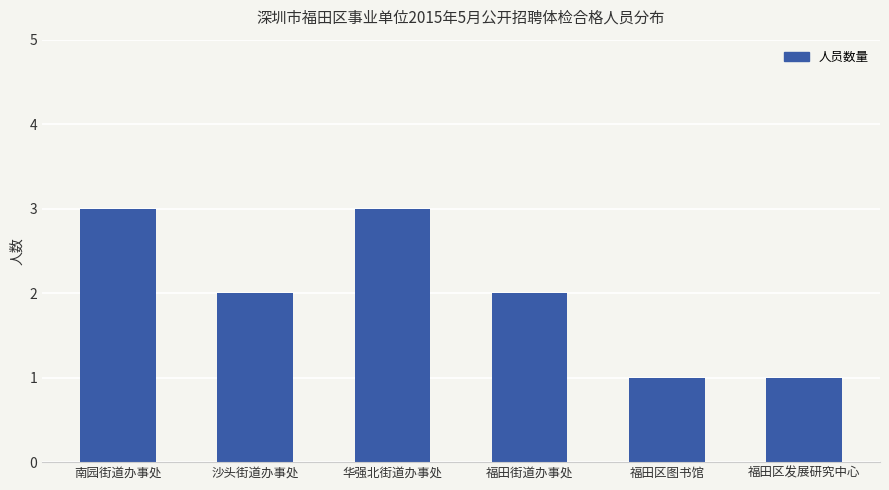

Between 南园街道办事处 and 福田街道办事处, which is larger?

南园街道办事处